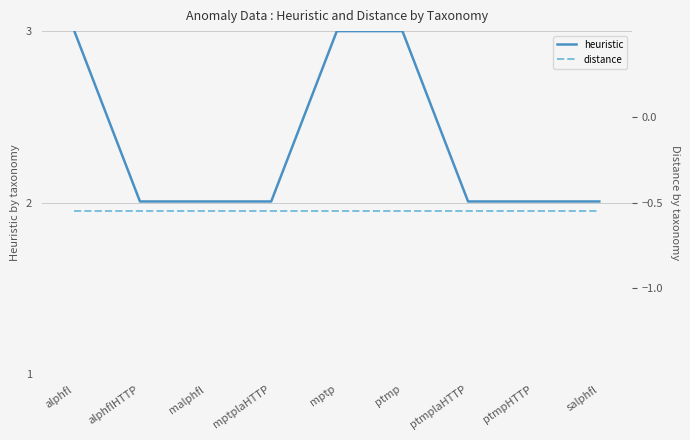

At how many categories does at least one series exceed 1?

9